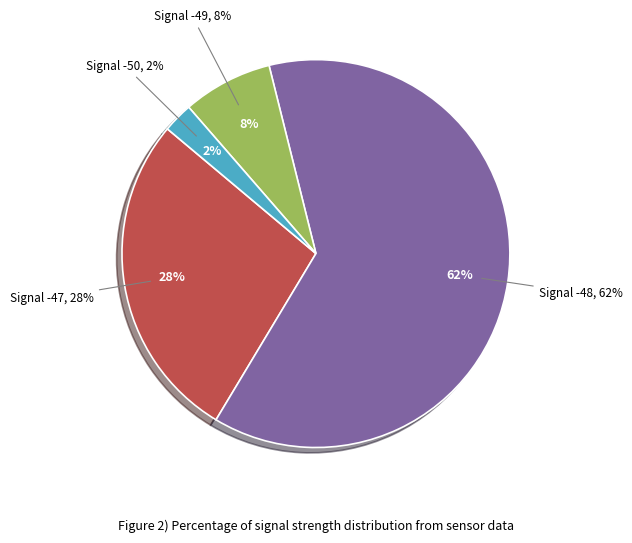

True or false: -47 accounts for 12% of the total.

False